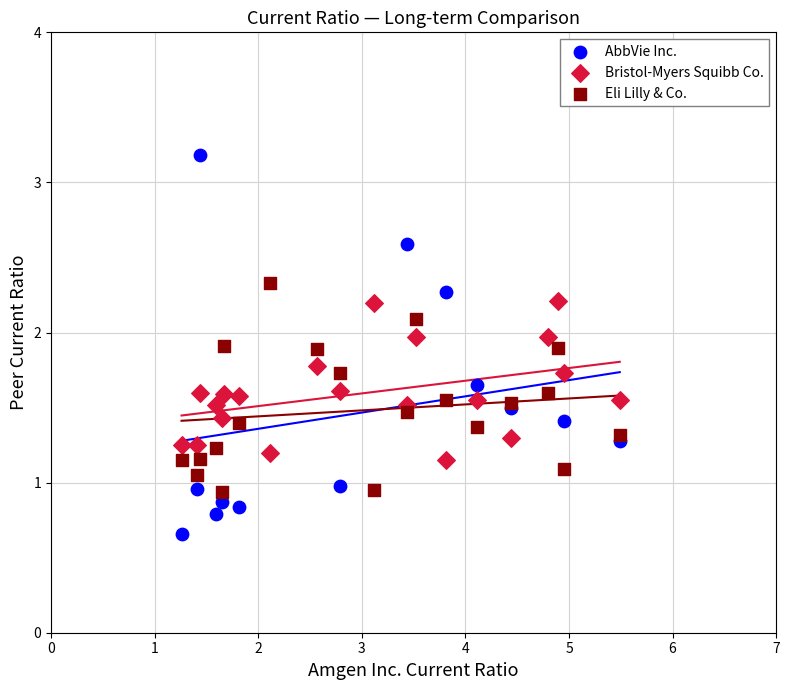

Which series contains the lowest Y value?

AbbVie Inc.